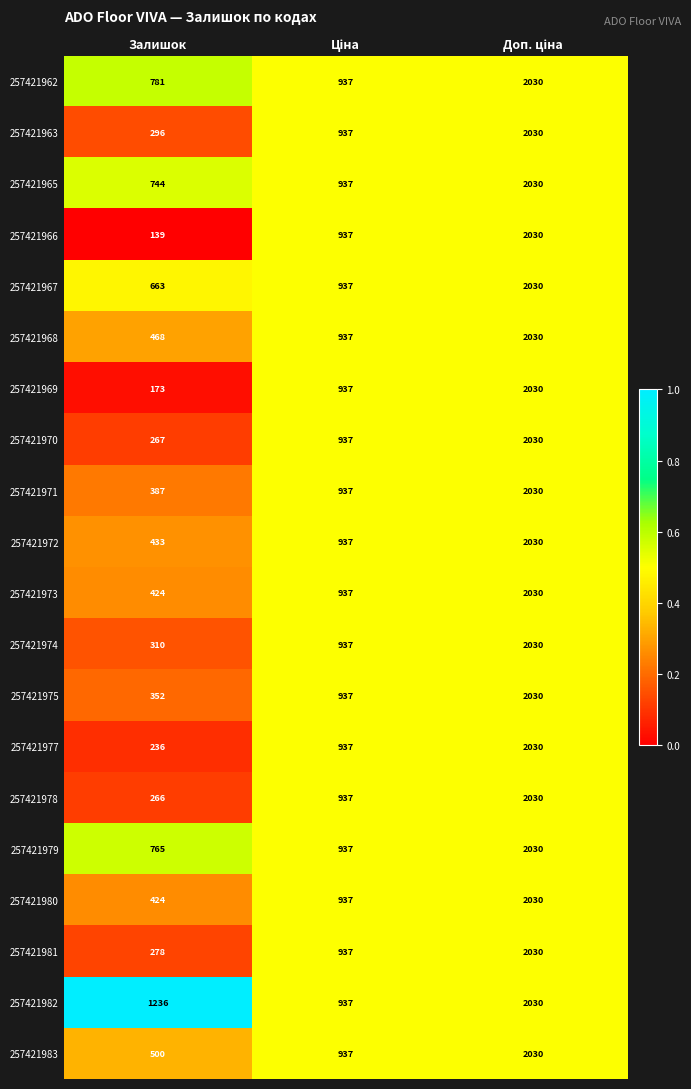

What is the sum of all 257421982 values?

4203